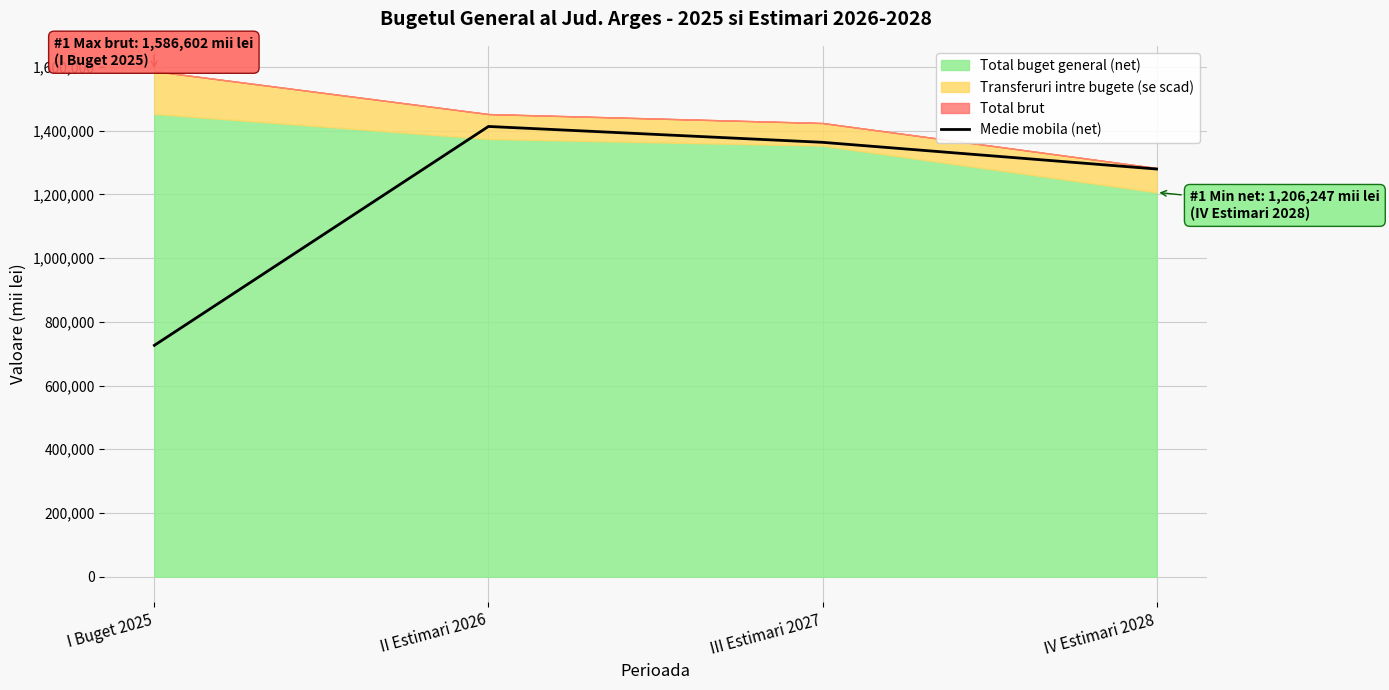

What is the sum of the values at I Buget 2025 and III Estimari 2027?

2089259.5